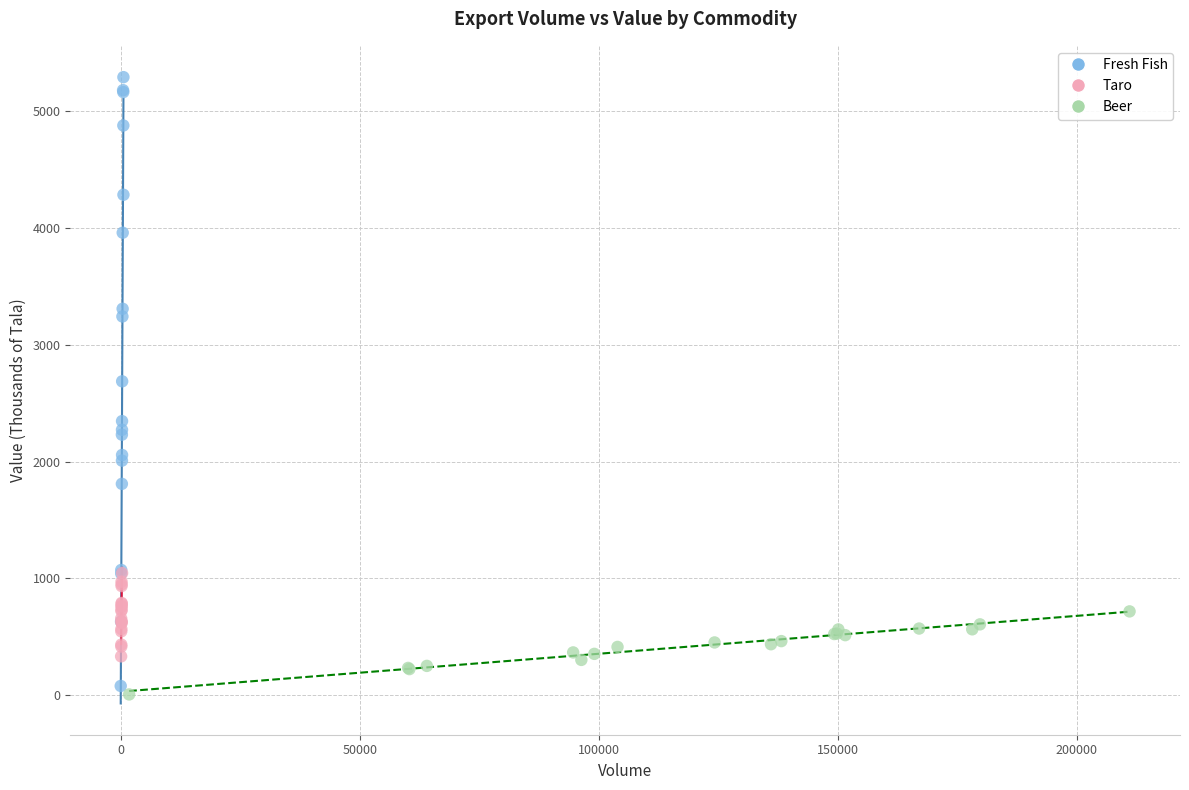

Which series contains the highest Y value?

Fresh Fish